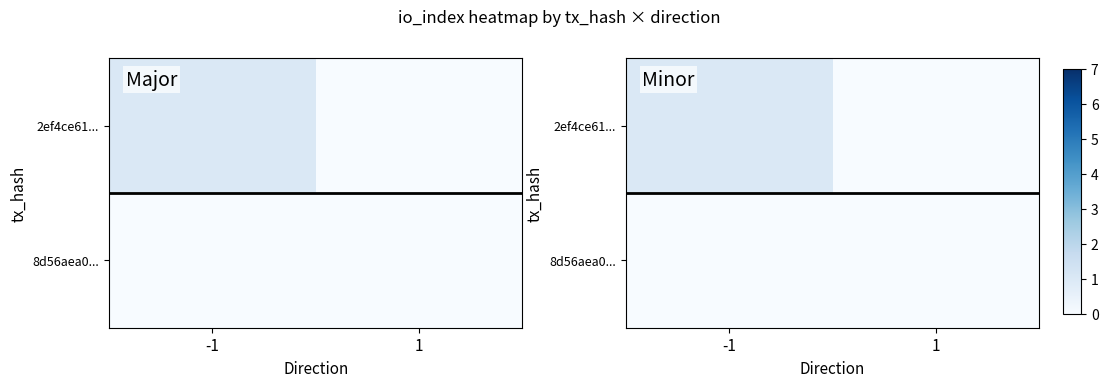

Rank the series by their maximum value, from lowest to highest.

8d56aea0..., 2ef4ce61...